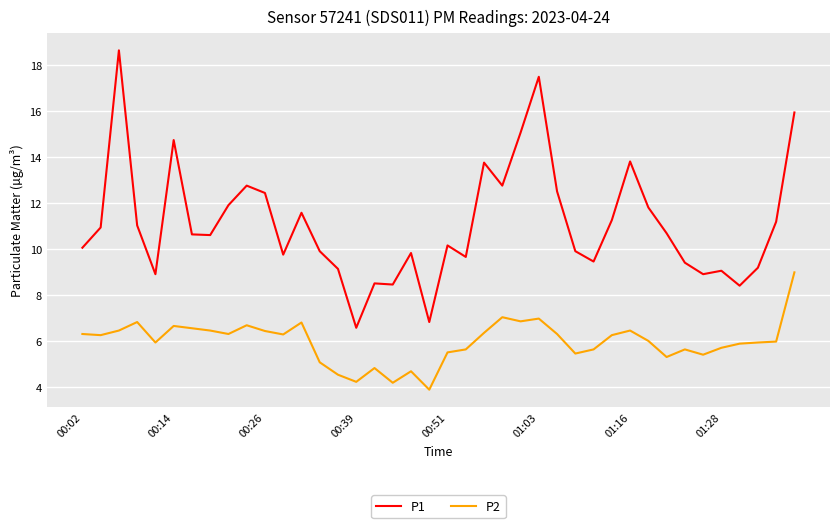

Which series has the largest total across all categories?

P1